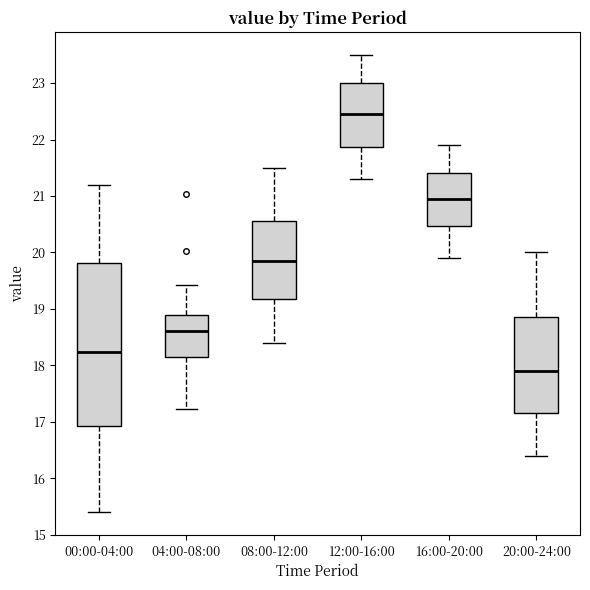

Which box is the tallest, from its lower edge to its upper edge?

00:00-04:00